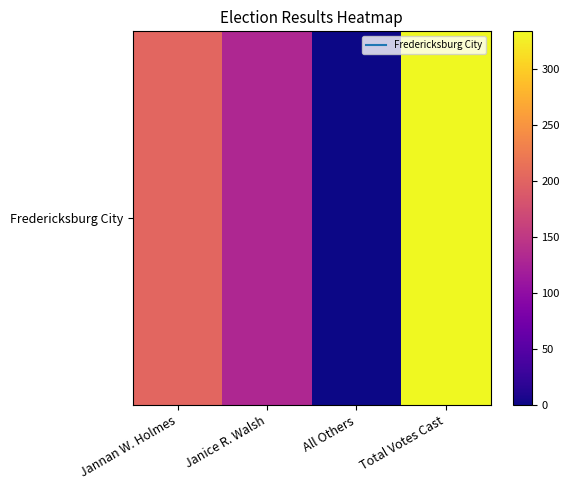

Rank the categories by value from lowest to highest.

All Others, Janice R. Walsh, Jannan W. Holmes, Total Votes Cast